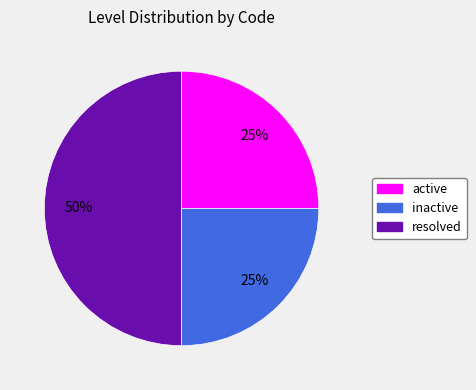

Count the number of slices in the pie.

3